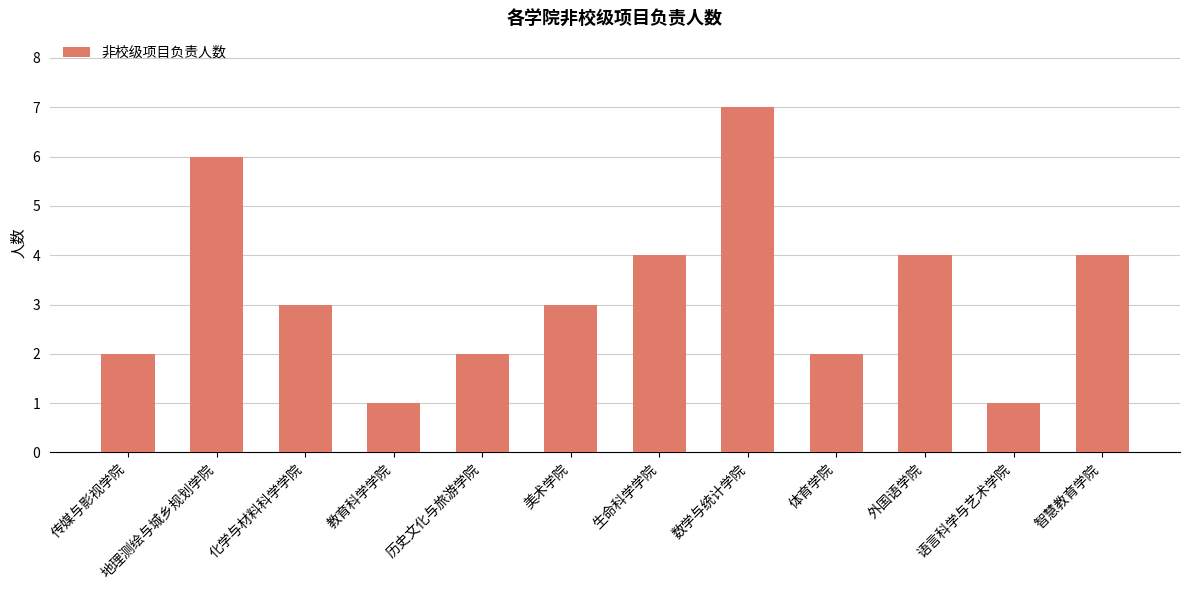

True or false: the data shows 1 at 美术学院.

False